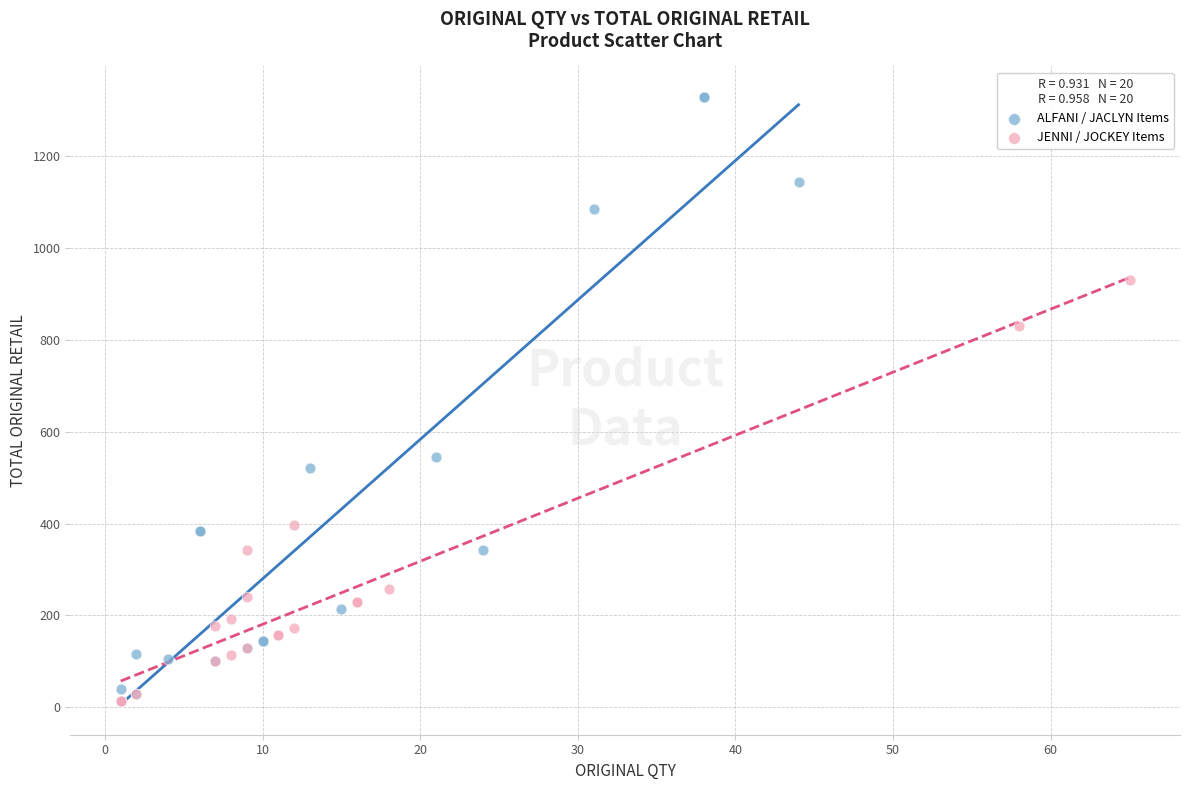

Which series has the widest spread of Y values?

ALFANI / JACLYN Items